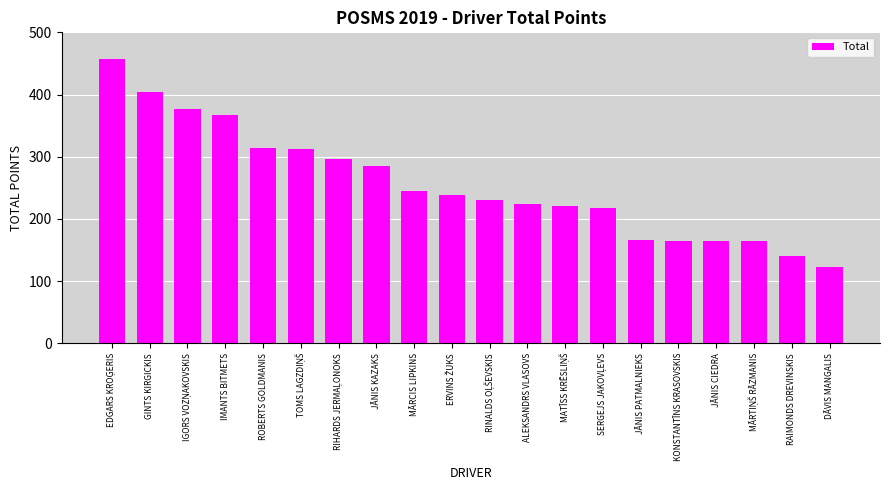

The chart shows a value of 166.5 at JĀNIS PATMALNIEKS. True or false?

True